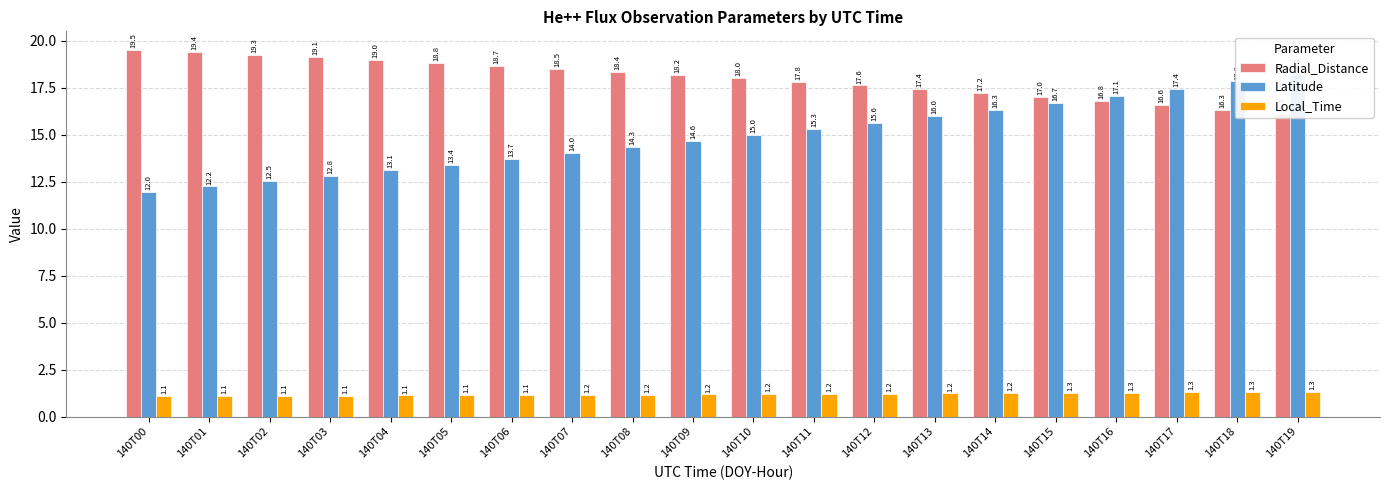

Where does the Latitude series first go above 14?

140T07